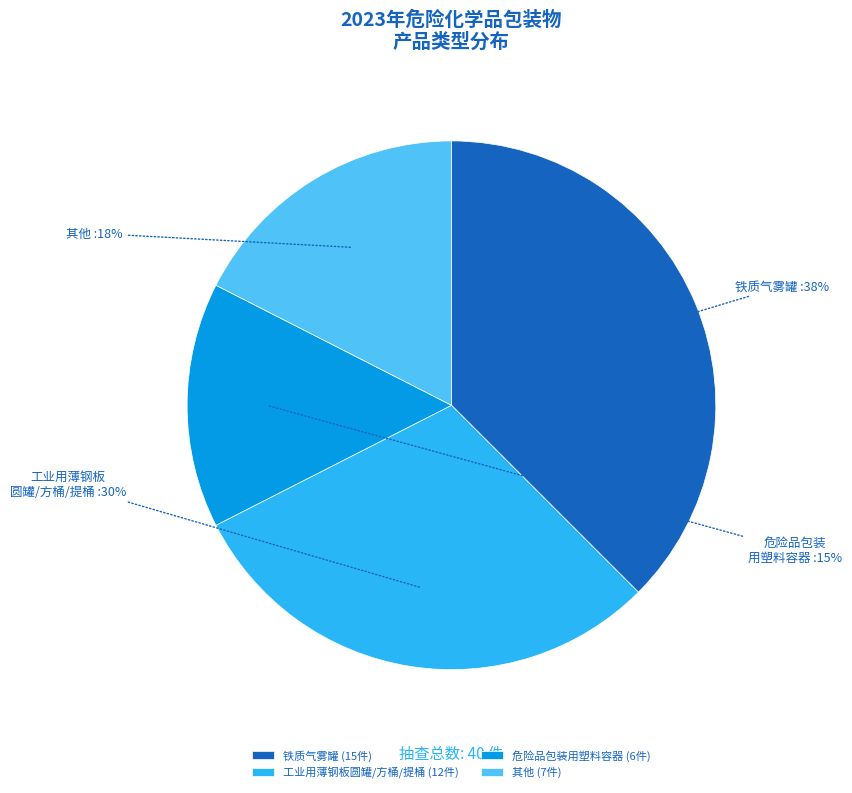

Which category has the biggest portion of the pie?

铁质气雾罐